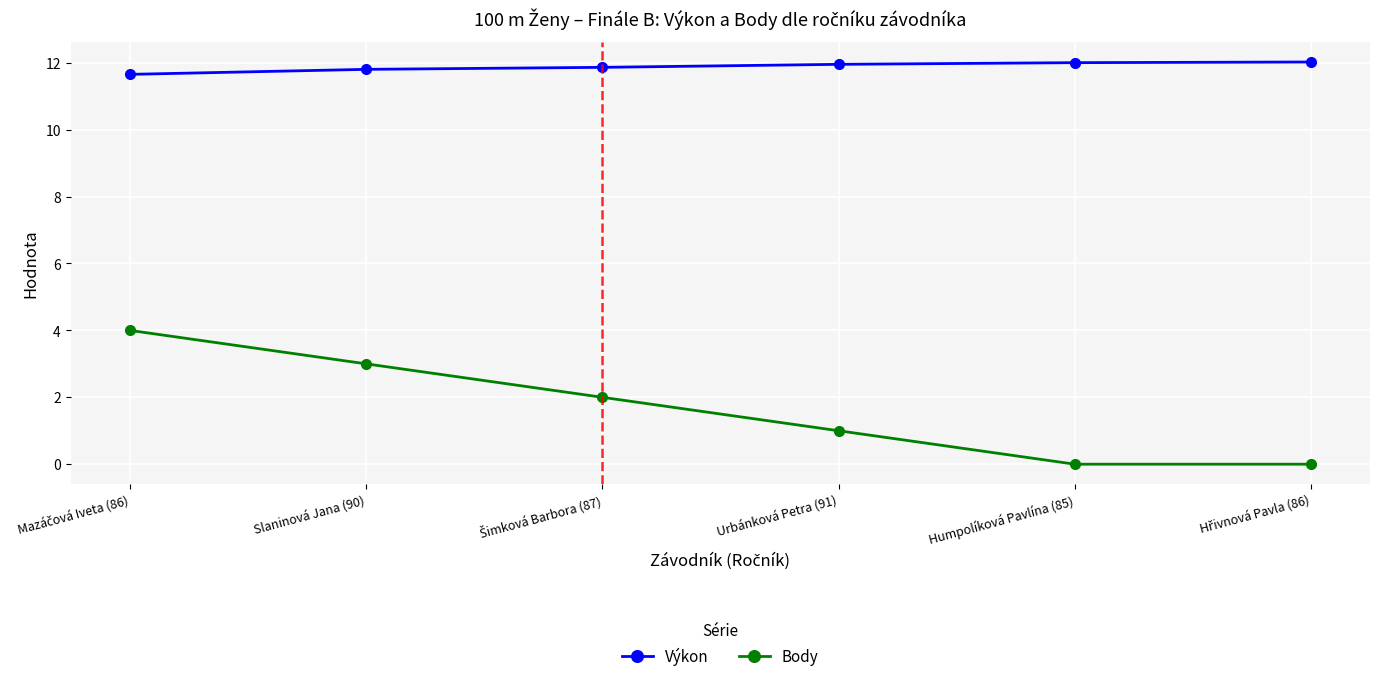

Which series has the largest range (max minus min)?

Body